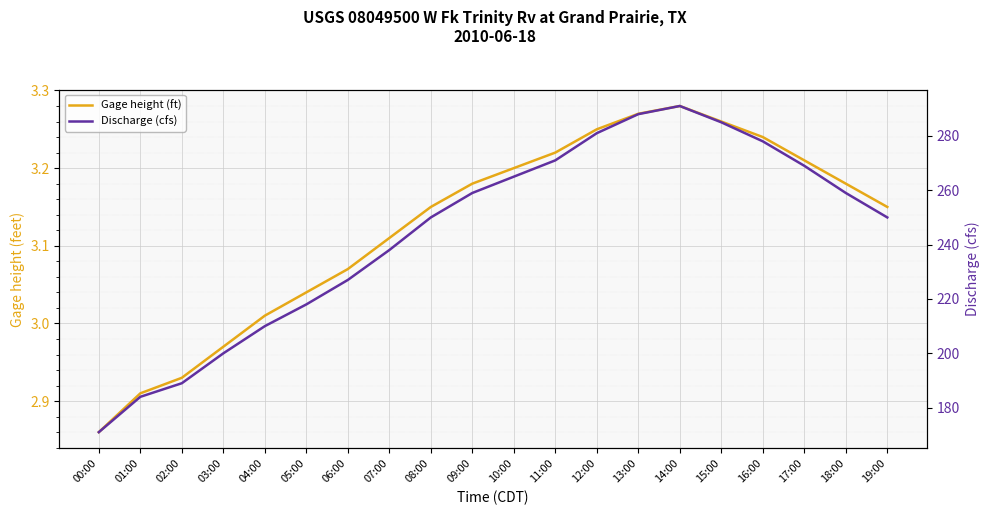

What value does the Gage height (ft) series have at 17:00?

3.2